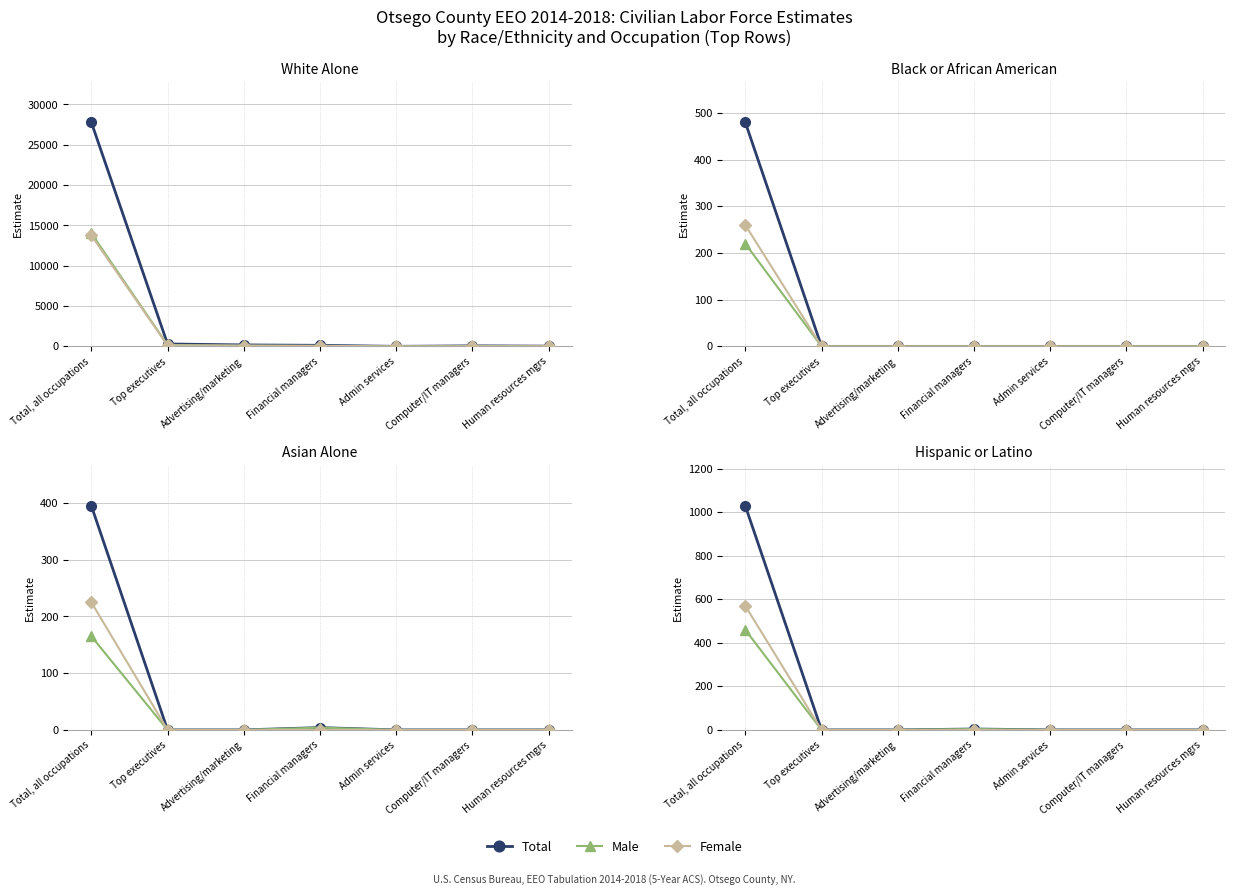

True or false: Male and Total intersect in this chart.

False